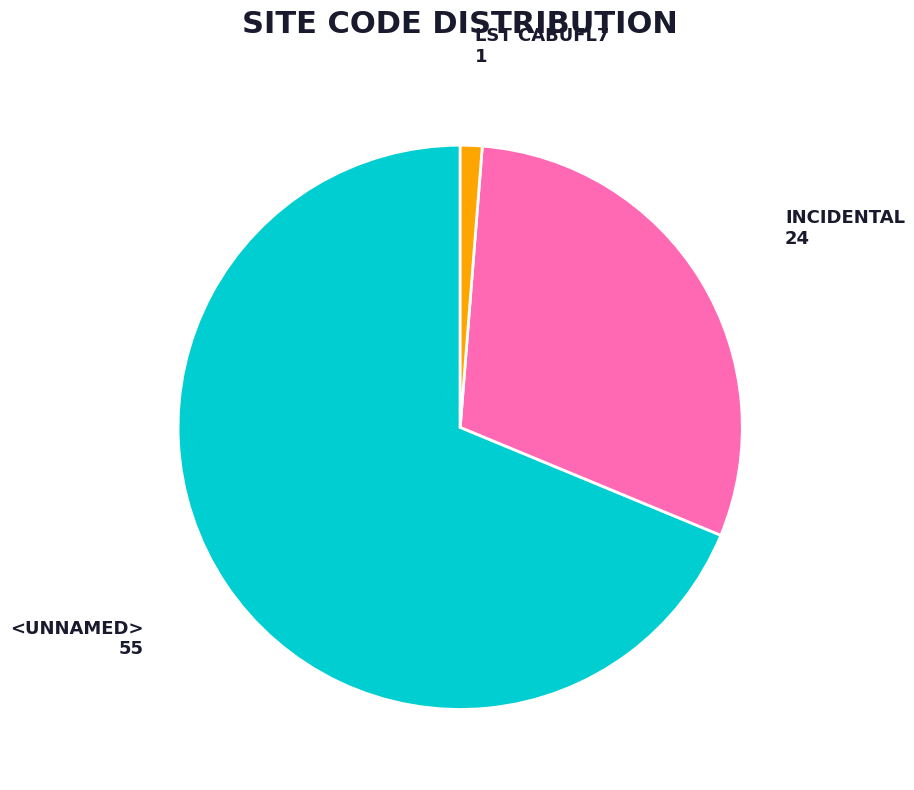

Is there any slice that represents more than half of the pie?

Yes